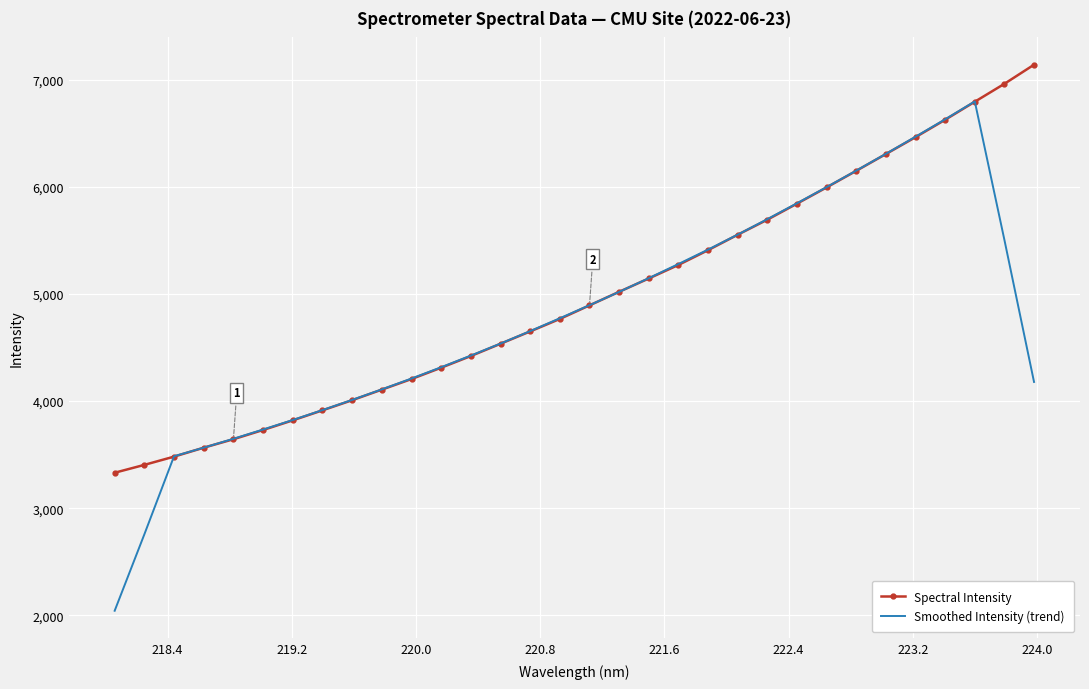

Reading left to right, what are all the values shown in this chart?

Spectral Intensity: 3331.8	3405.2	3482.2	3565.6	3644.6	3730.9	3820.8	3914.2	4008.8	4107.4	4206.3	4312.0	4420.9	4535.4	4650.6	4767.0	4893.6	5020.4	5144.6	5271.2	5409.1	5553.1	5693.6	5843.0	5994.8	6149.4	6306.1	6463.5	6626.0	6794.1	6961.5	7139.7
Smoothed Intensity (trend): 2043.8	2756.9	3485.9	3565.7	3648.8	3735.2	3823.8	3916.4	4011.5	4109.7	4211.1	4316.4	4425.1	4537.2	4653.5	4773.4	4895.3	5019.4	5147.8	5279.7	5414.3	5554.0	5698.7	5846.8	5997.4	6151.3	6307.9	6467.8	6630.2	6796.9	5504.2	4179.0